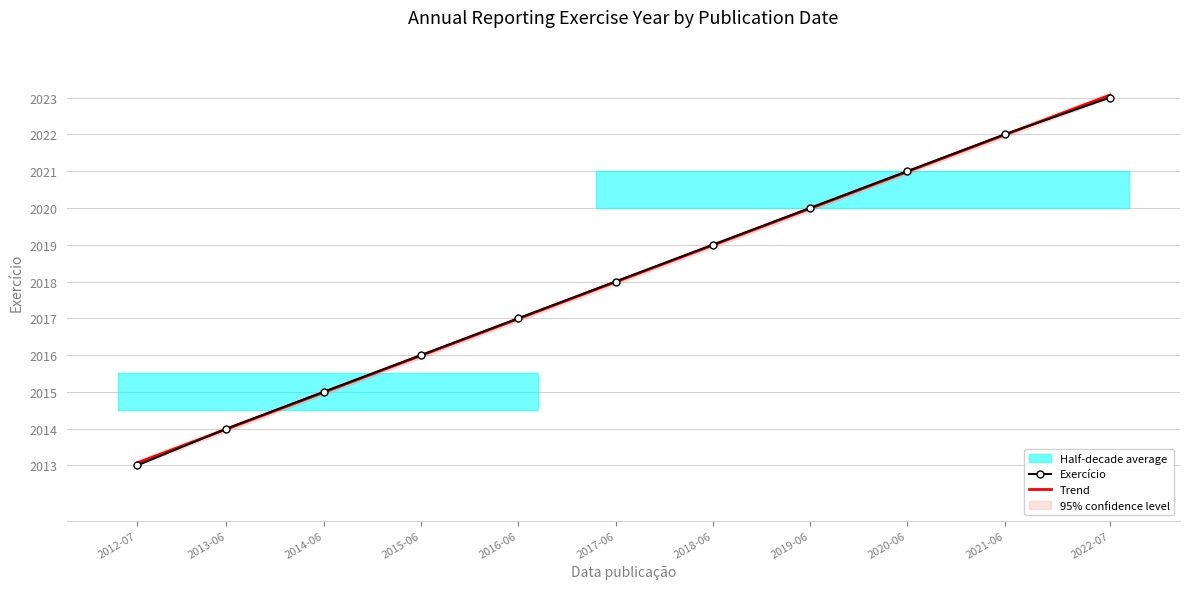

Reading left to right, list all the values displayed in this chart.

2013	2014	2015	2016	2017	2018	2019	2020	2021	2022	2023